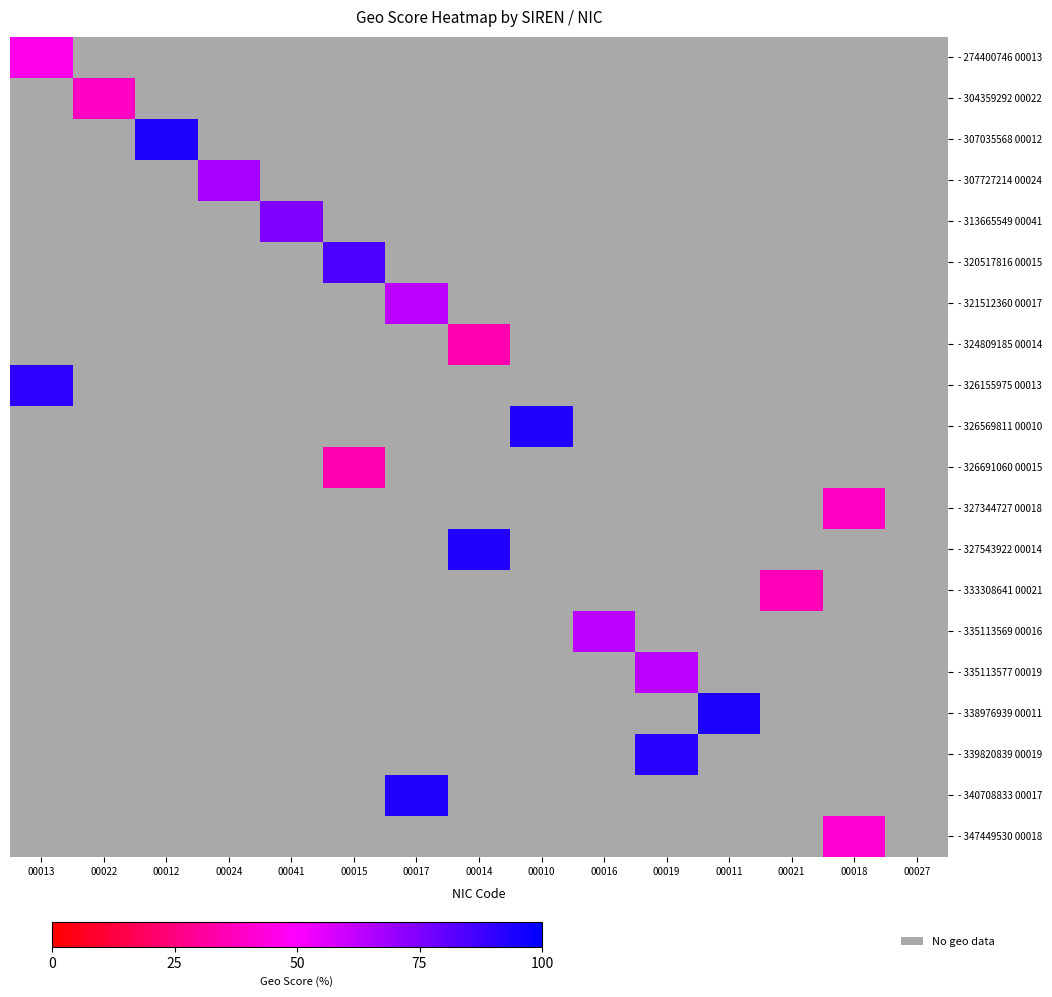

How many values in - 307727214 00024 are above zero?

1